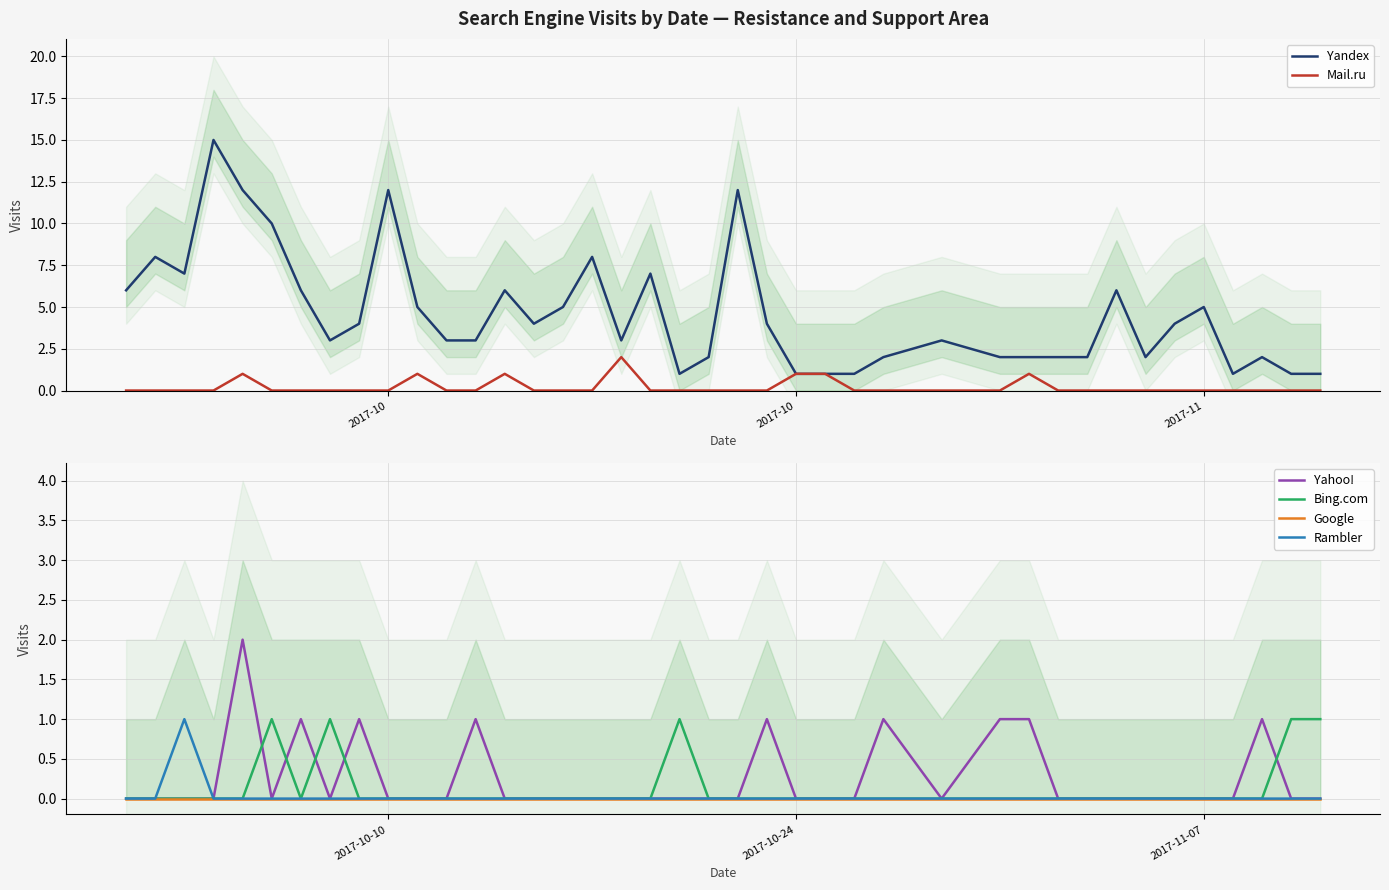

How many interior local valleys does the Yahoo! series have?

3